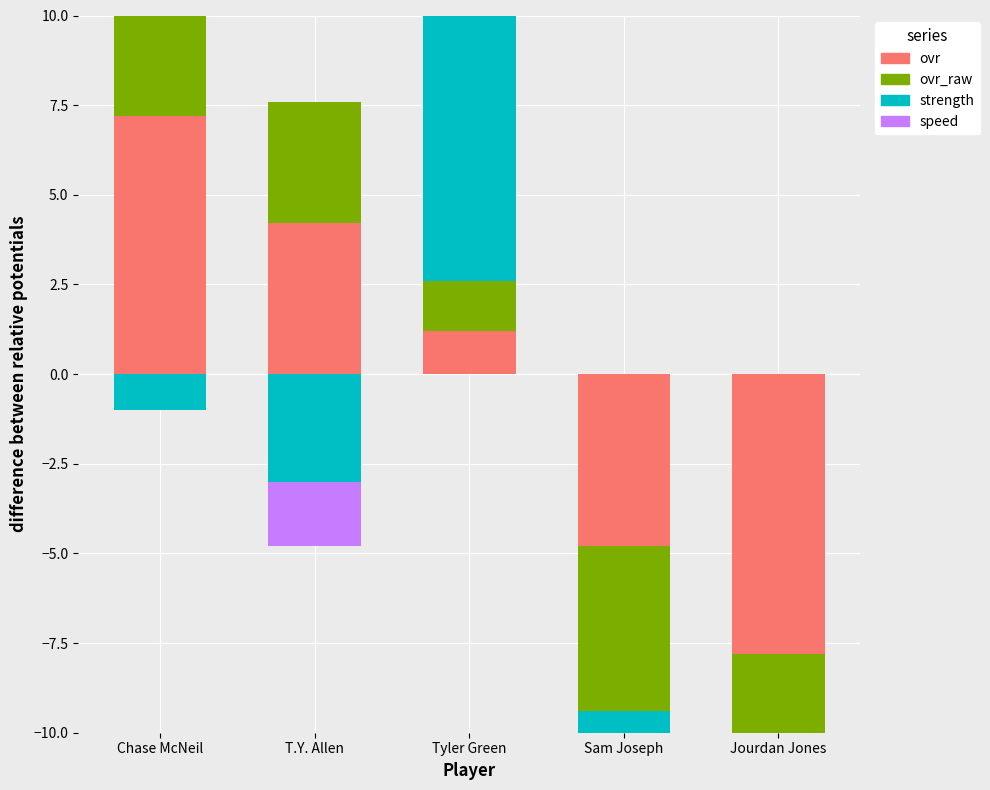

At Sam Joseph, list the series in order from largest to smallest.

ovr, ovr_raw, strength, speed